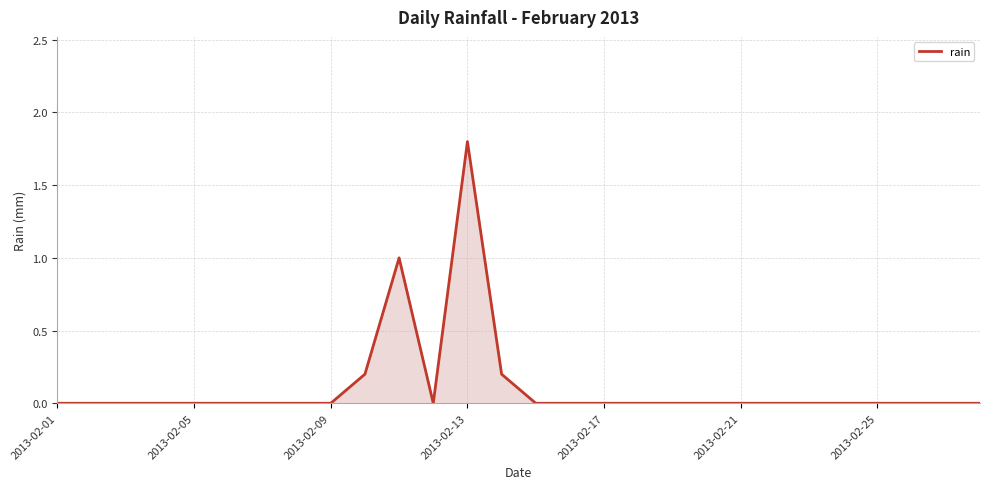

What is the greatest value displayed?

1.8